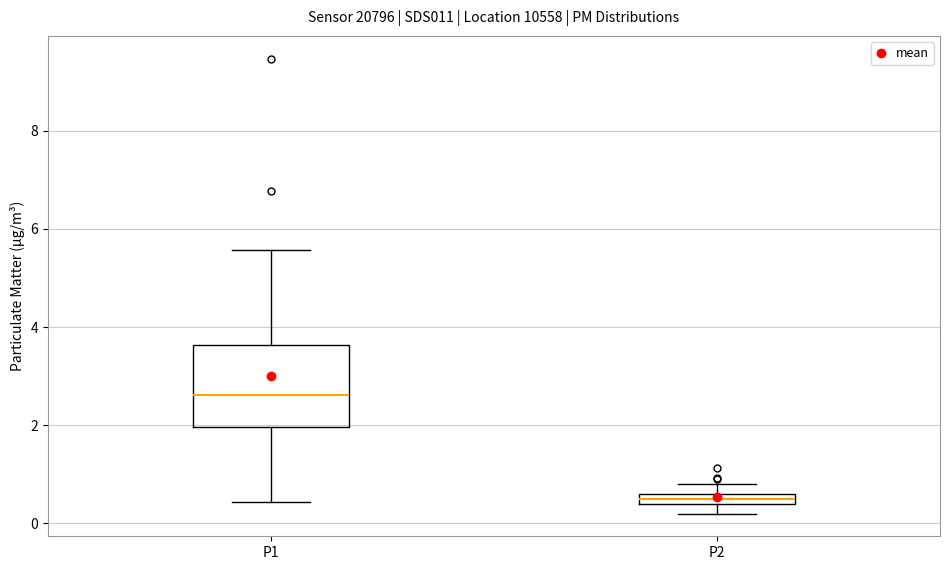

Where does the upper whisker of the box for P1 end on the y-axis? The values are not printed on the chart, so give them approximately, as read against the axis.

5.6